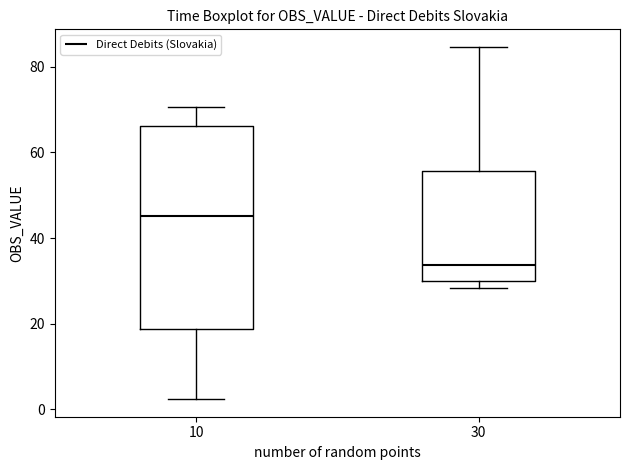

Which box is the tallest, from its lower edge to its upper edge?

10